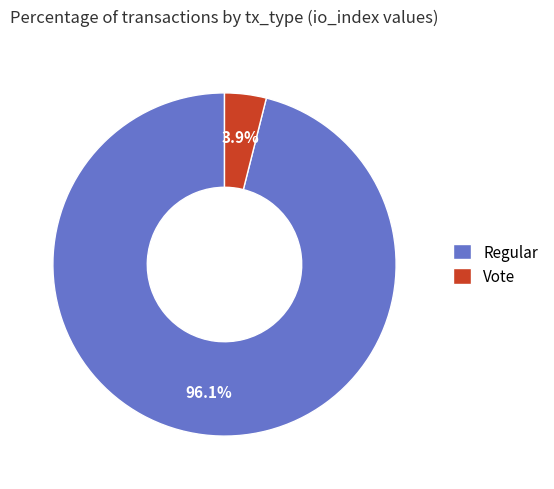

True or false: Vote accounts for 4% of the total.

True